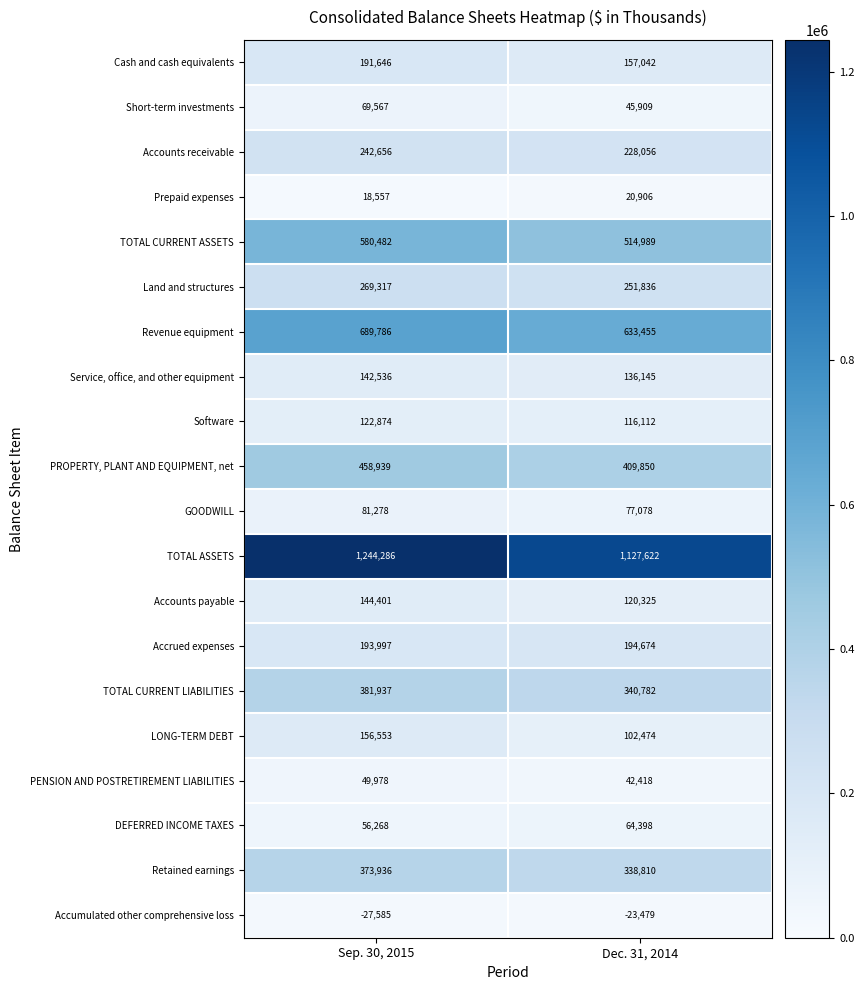

What is the total value across all series at Sep. 30, 2015?

5441409